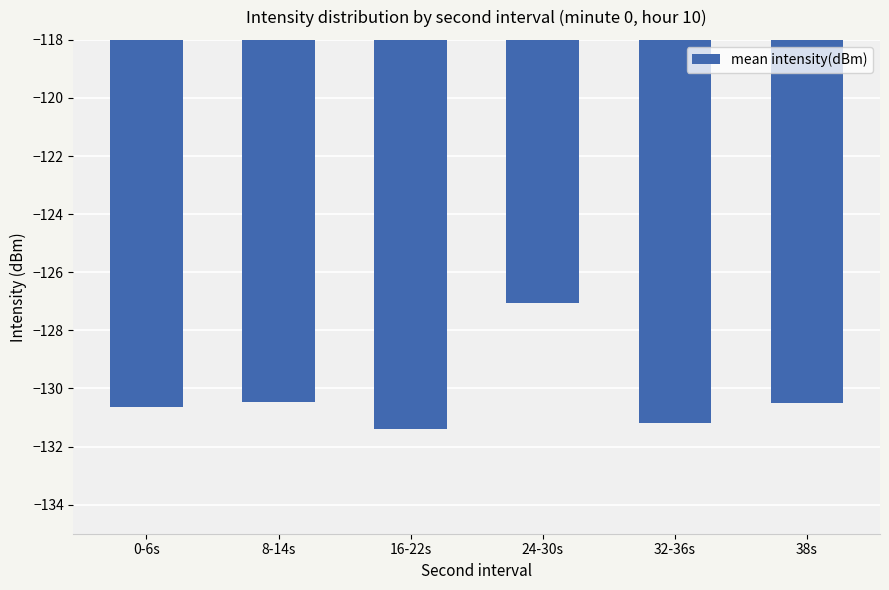

The chart shows a value of -127.0 at 24-30s. True or false?

True